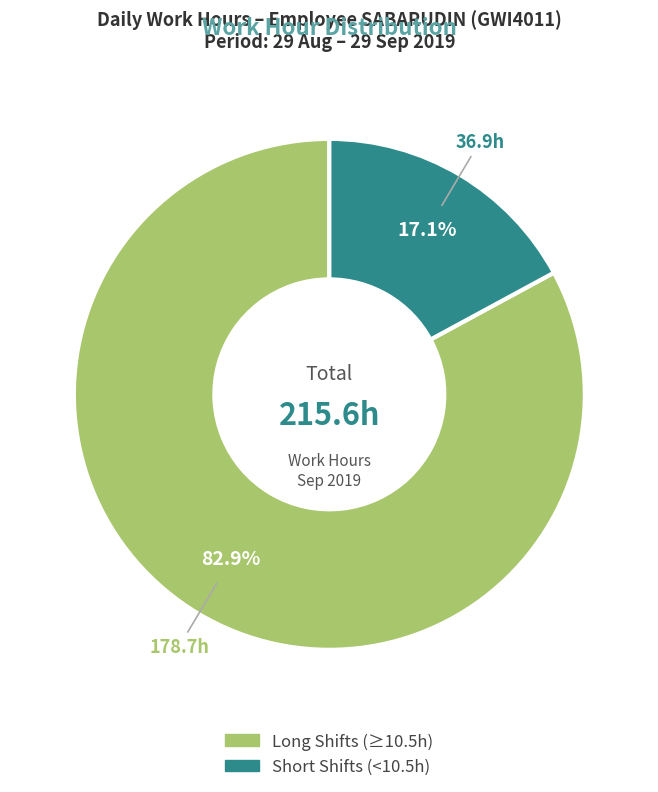

Does any single category account for the majority?

Yes